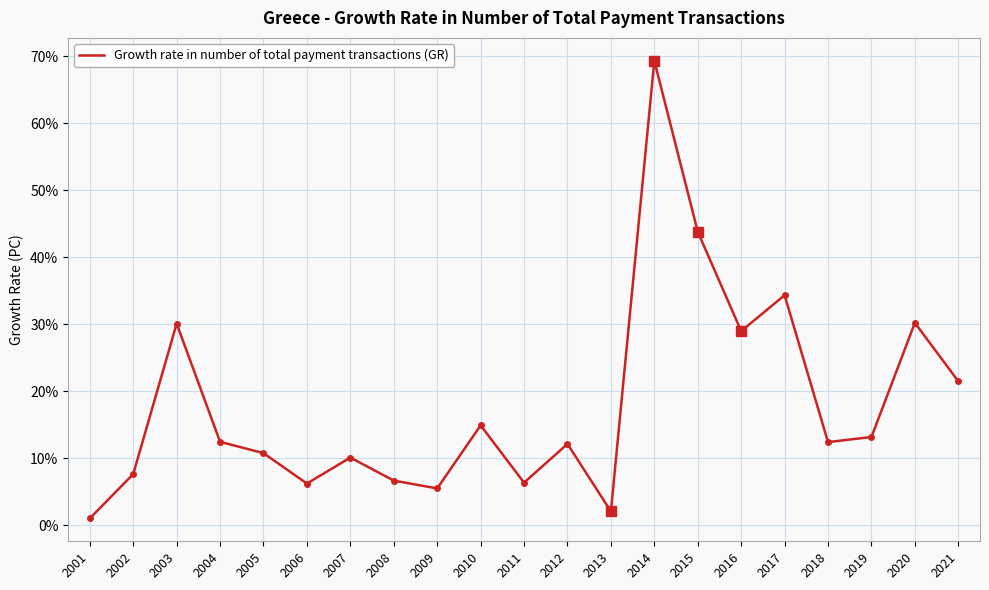

Where is the data nearest to the value 35?

2017